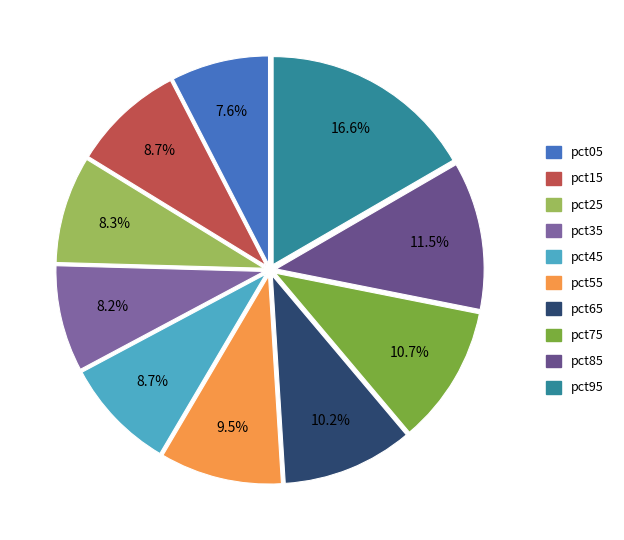

Between pct15 and pct65, which is larger?

pct65